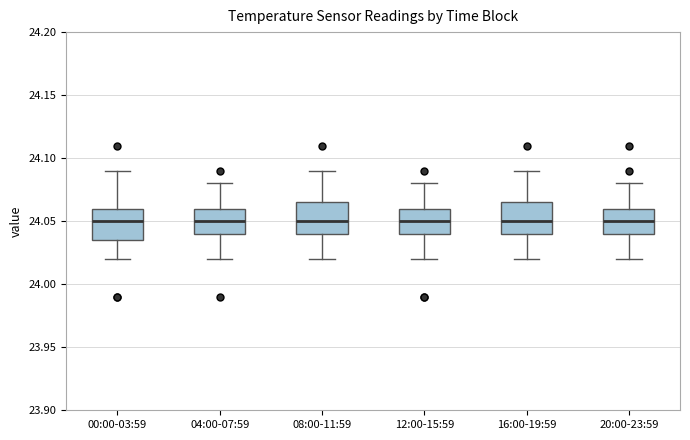

Reading left to right, read every box against the y-axis: the position of its median line, the range the box covers, and the ends of its whiskers. The values are not printed on the chart, so give them approximately, as read against the axis.

00:00-03:59: median 24.050, box 24.035 to 24.060, whiskers 24.020 to 24.090
04:00-07:59: median 24.050, box 24.040 to 24.060, whiskers 24.020 to 24.080
08:00-11:59: median 24.050, box 24.040 to 24.065, whiskers 24.020 to 24.090
12:00-15:59: median 24.050, box 24.040 to 24.060, whiskers 24.020 to 24.080
16:00-19:59: median 24.050, box 24.040 to 24.065, whiskers 24.020 to 24.090
20:00-23:59: median 24.050, box 24.040 to 24.060, whiskers 24.020 to 24.080